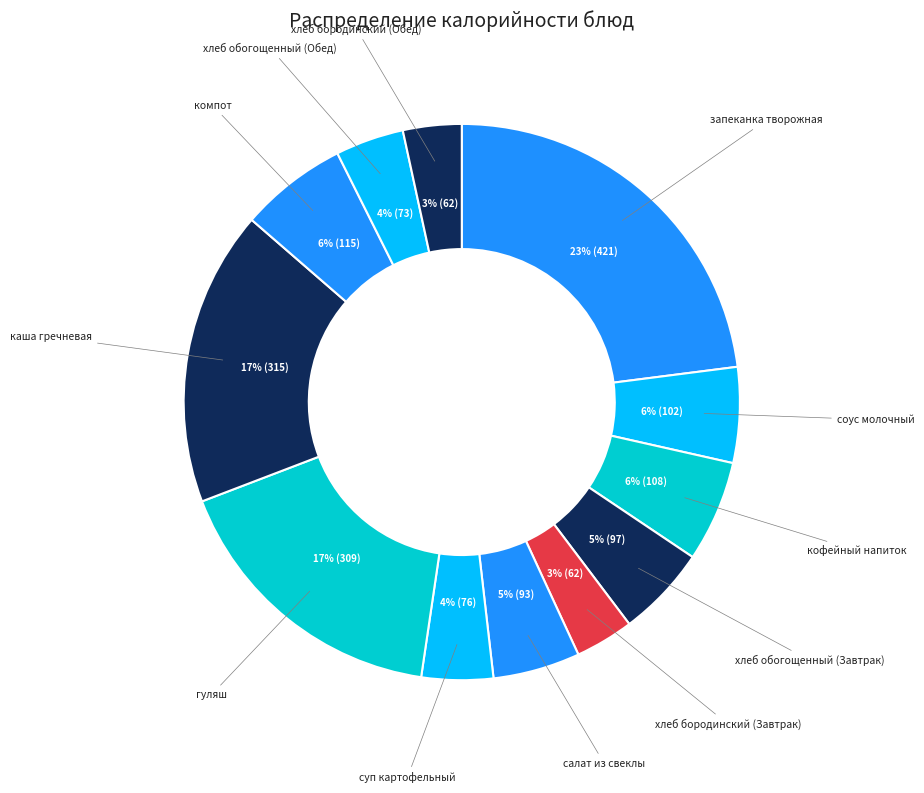

How many slices are in this pie chart?

12